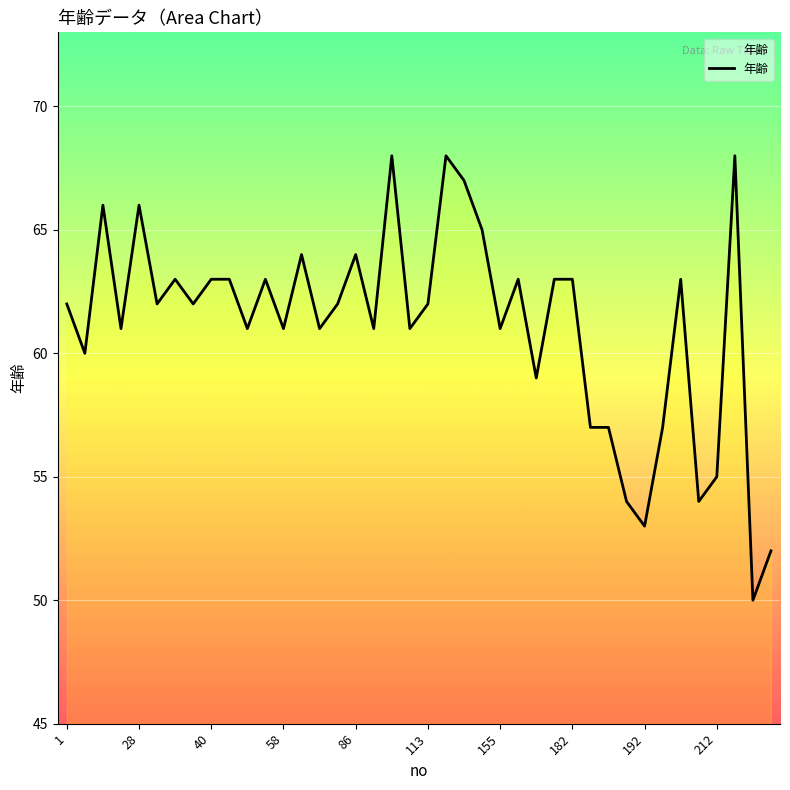

What is the difference between the maximum and minimum values?

18